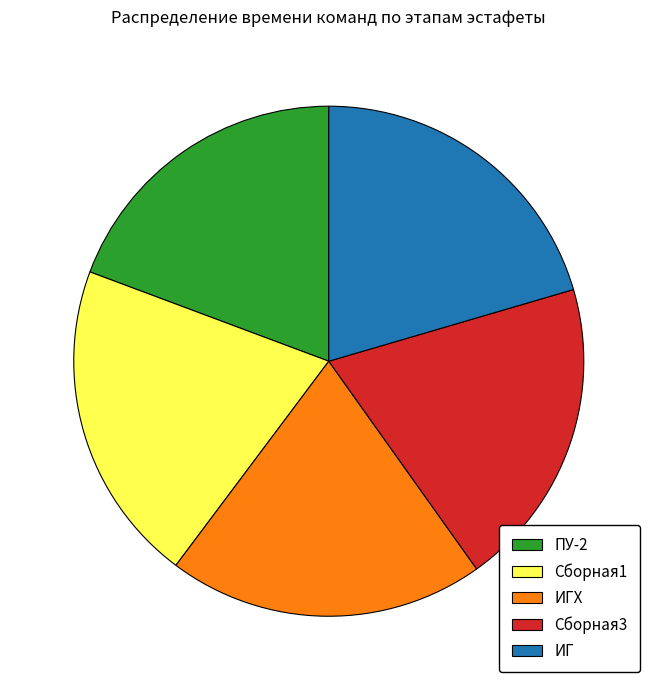

Does Сборная3 represent more than half of the total?

No